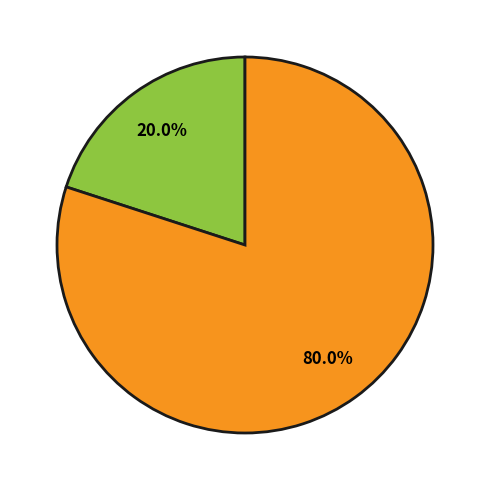

Is there a majority slice in this chart?

Yes